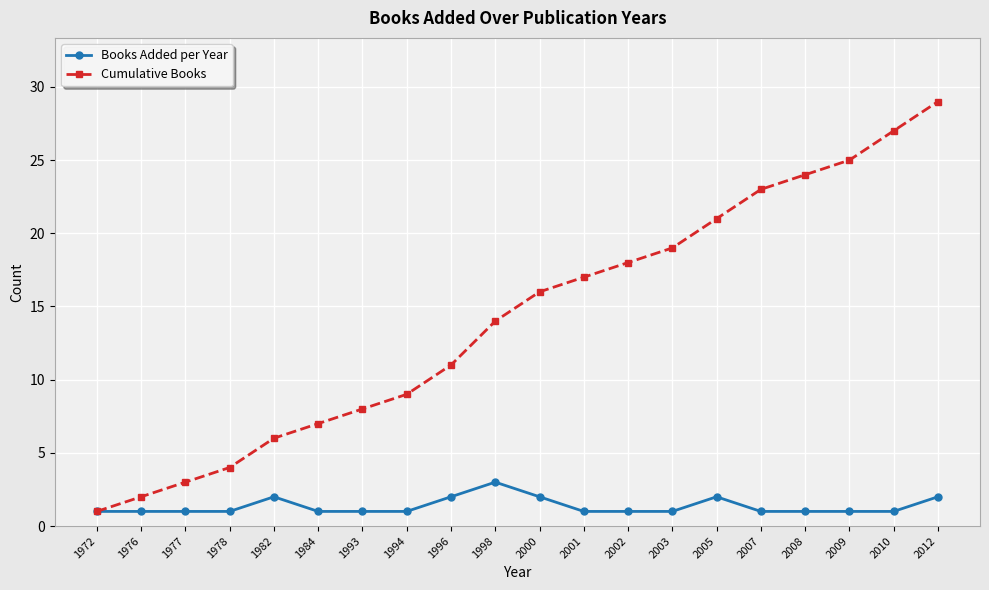

Is it true that Cumulative Books equals 3 at 1977?

True